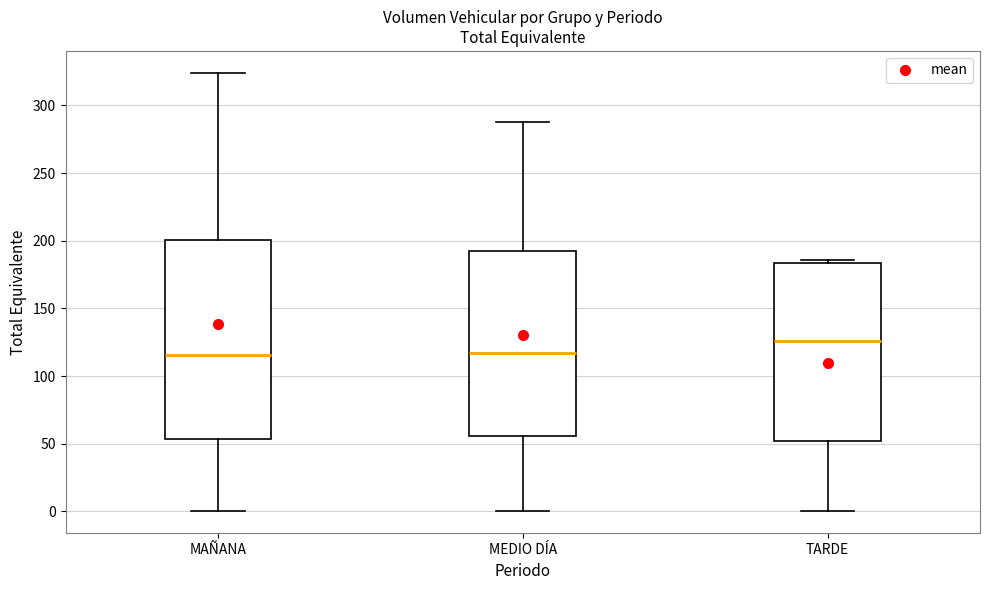

Where is the lower edge of the box for MEDIO DÍA on the y-axis? The values are not printed on the chart, so give them approximately, as read against the axis.

55